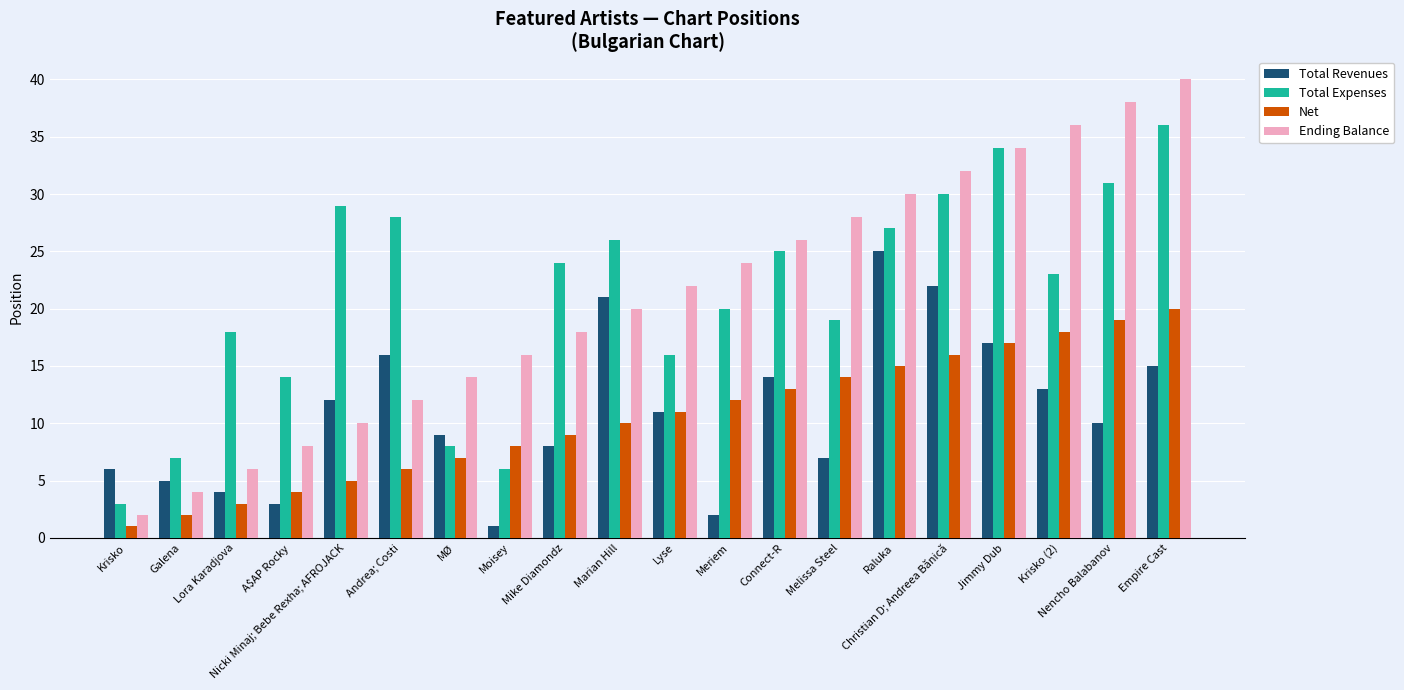

What is the sum of all Total Revenues values?

221